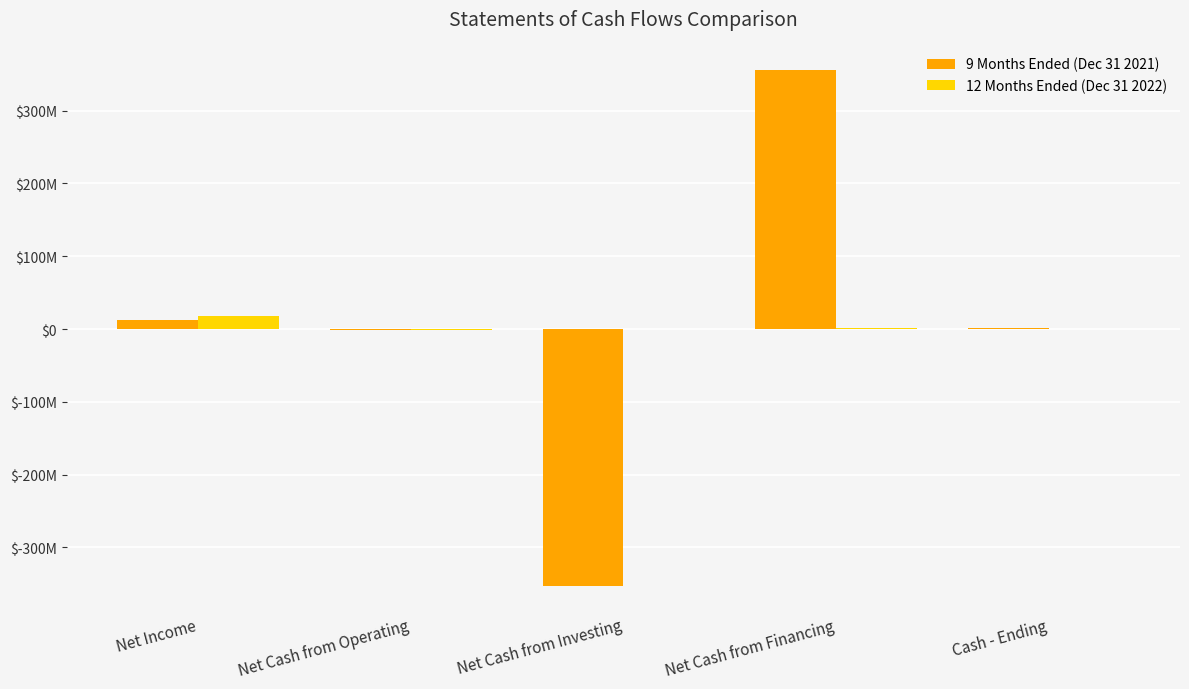

What is the difference between the 12 Months Ended (Dec 31 2022) values at Cash - Ending and Net Cash from Investing?

599286